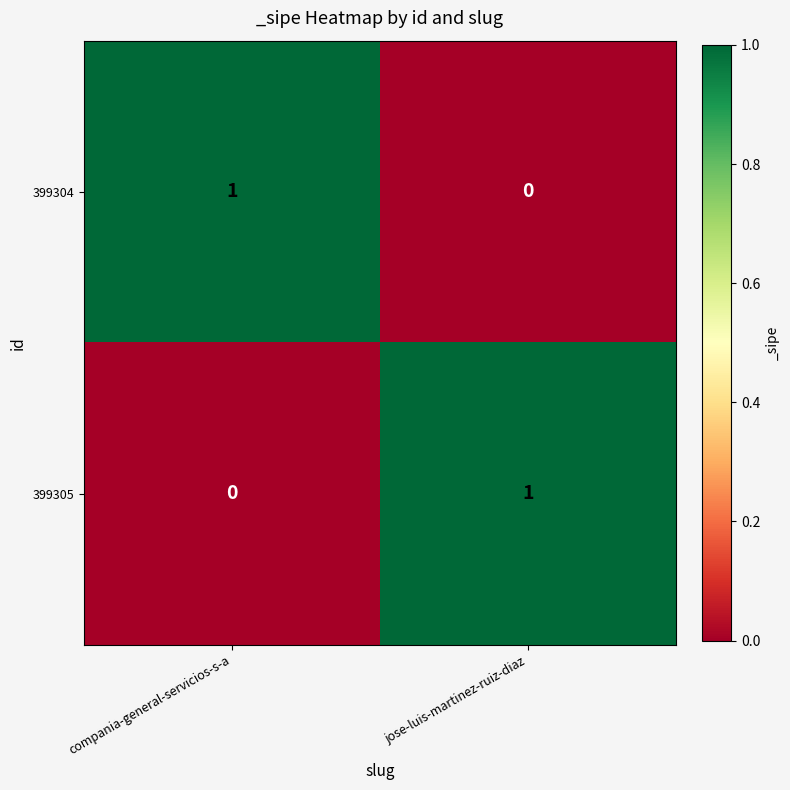

Reading right to left, extract all data points from this chart.

399304: 0	1
399305: 1	0